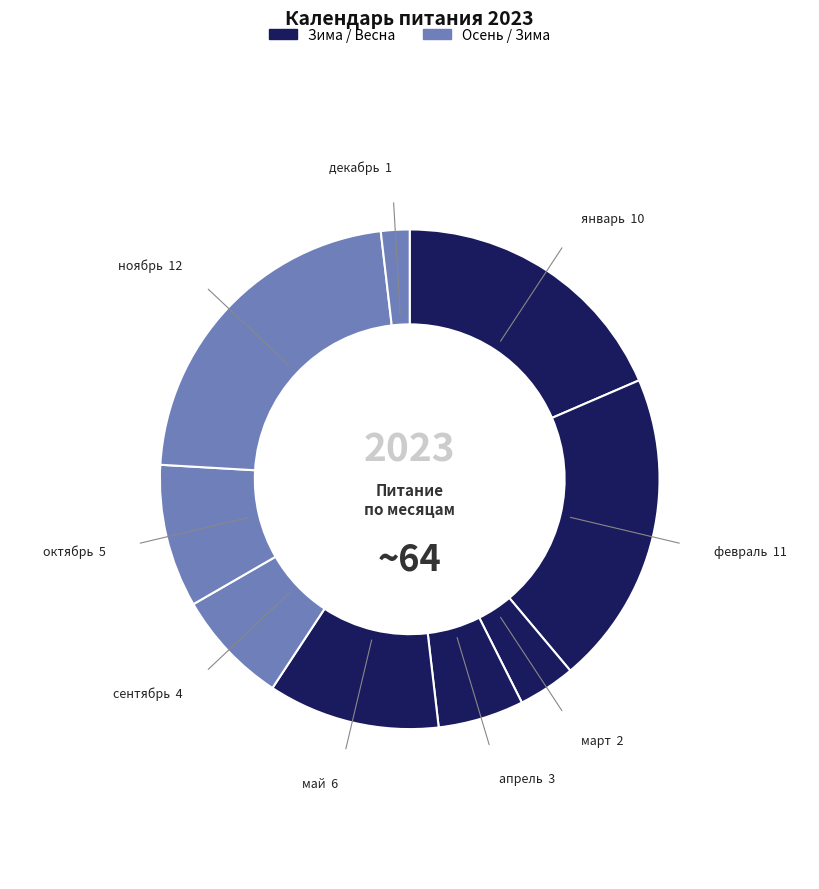

Count the number of slices in the pie.

9